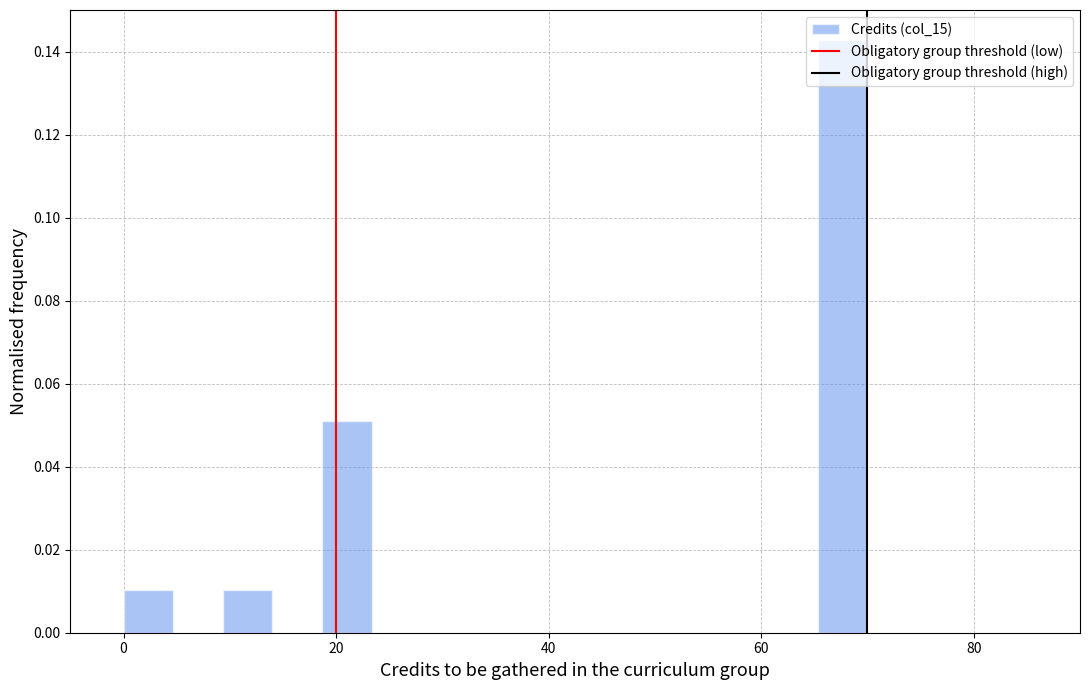

Around what value on the x-axis is the tallest bar? Give the approximate position of its centre, as read against the axis.

68